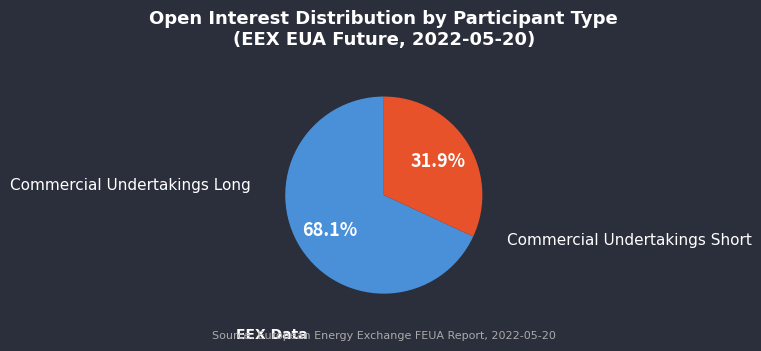

How many slices are in this pie chart?

2